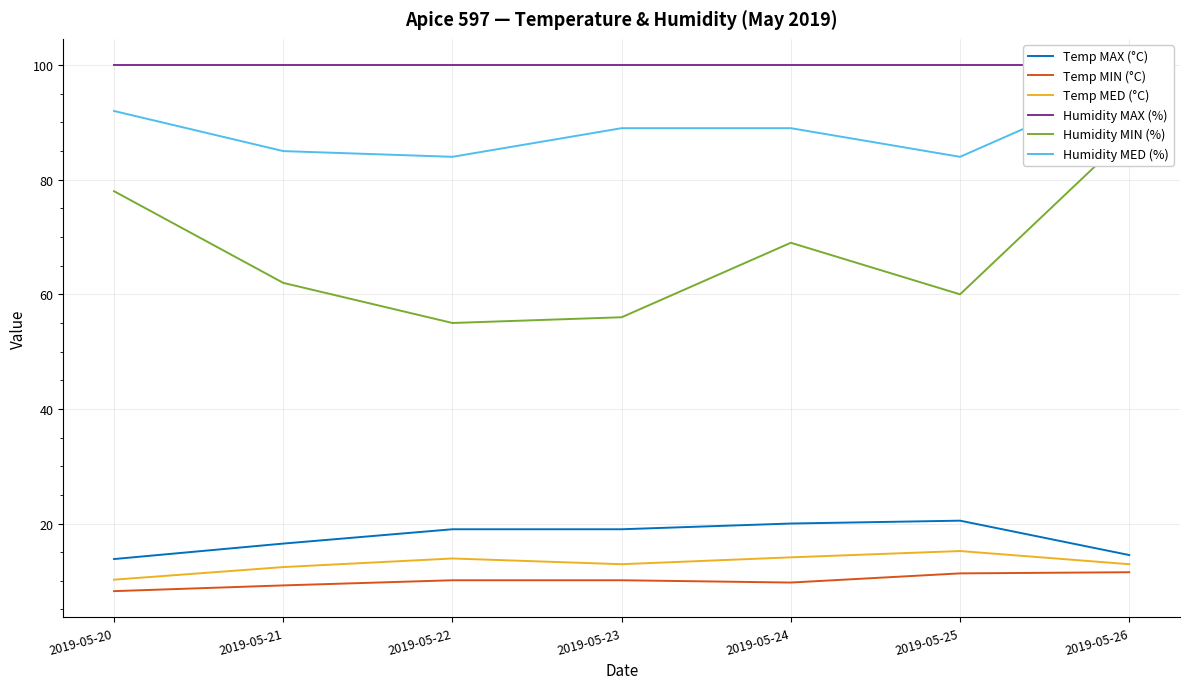

What is the total value across all series at 2019-05-20?

302.2